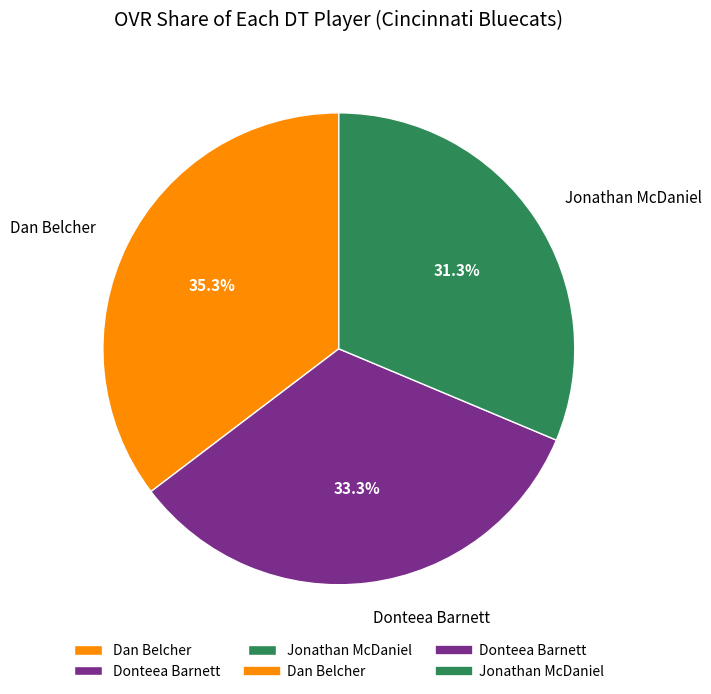

To the nearest percent, what is the difference between the largest and smallest slice percentages?

4%